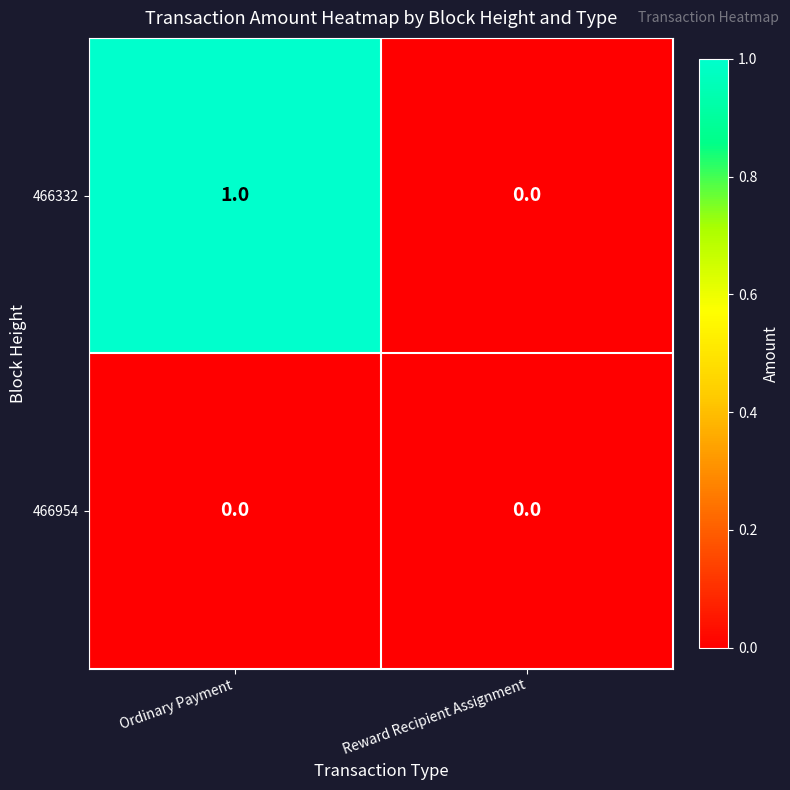

List the series in order of their peak value, lowest first.

466954, 466332